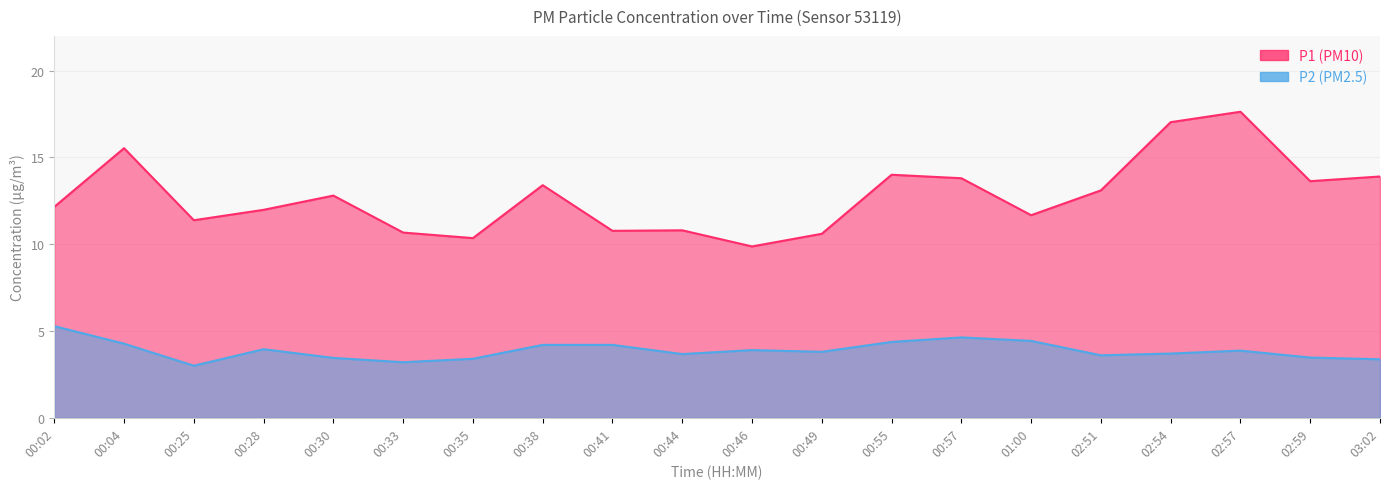

Is it true that P2 equals 3.9 at 02:57?

True